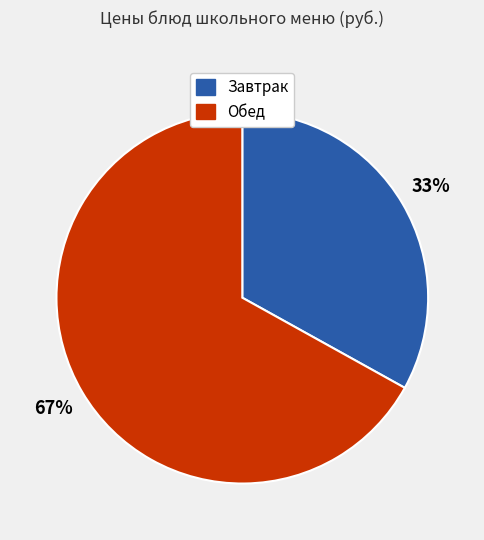

Is there a majority slice in this chart?

Yes